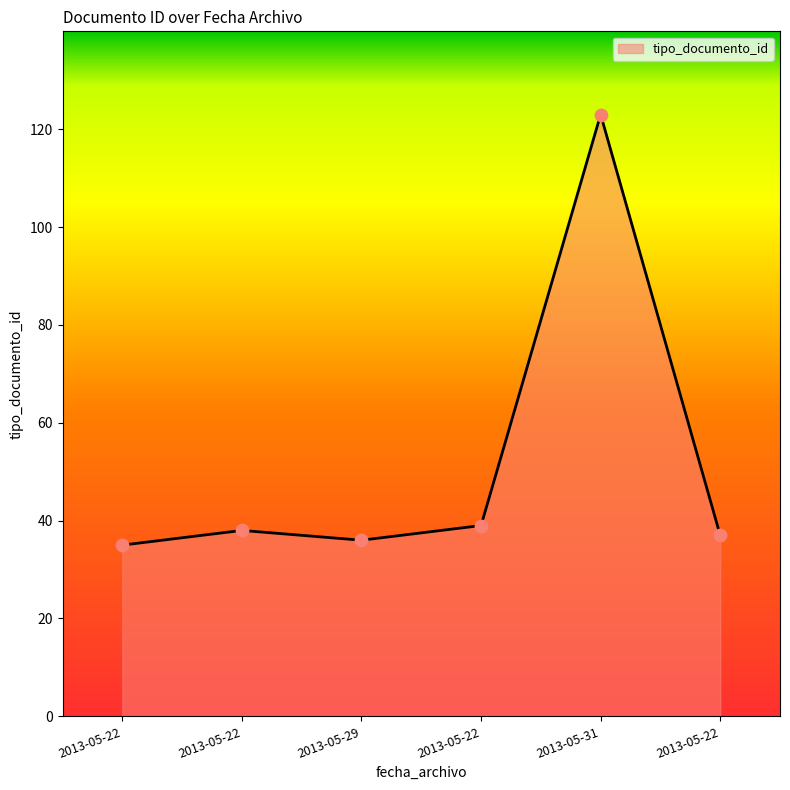

How many distinct data groups are displayed?

1